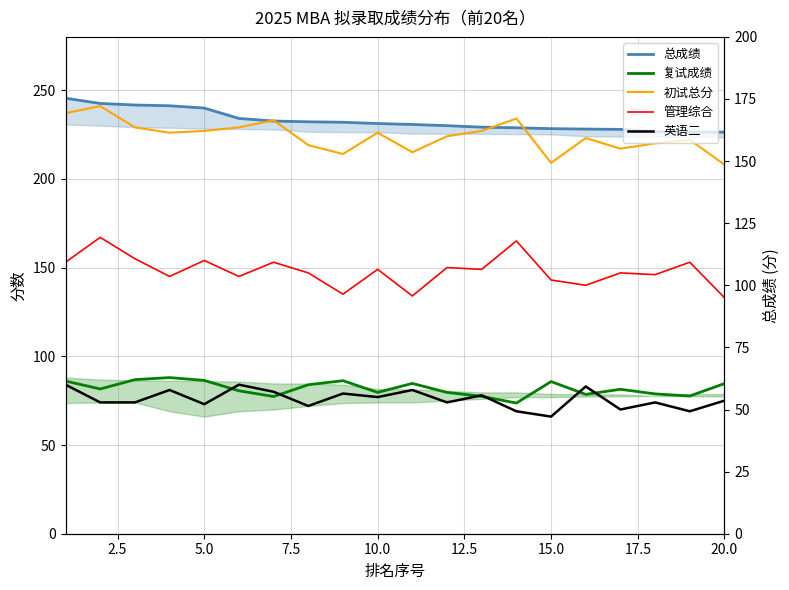

How many series are shown in this chart?

5